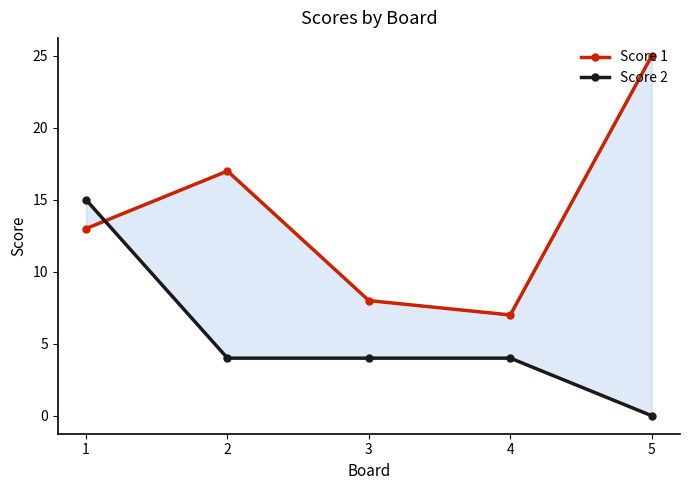

Read the Score 2 value at 1.

15